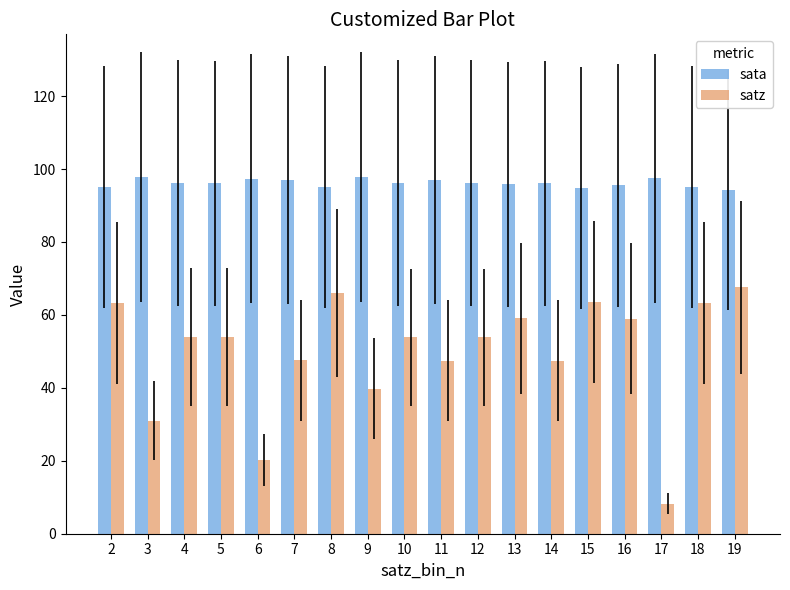

What is the greatest value displayed?

97.8